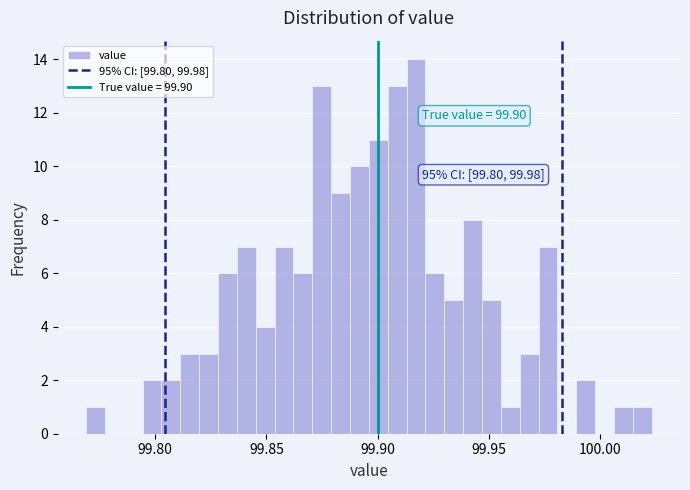

Around what value on the x-axis is the tallest bar? Give the approximate position of its centre, as read against the axis.

99.915